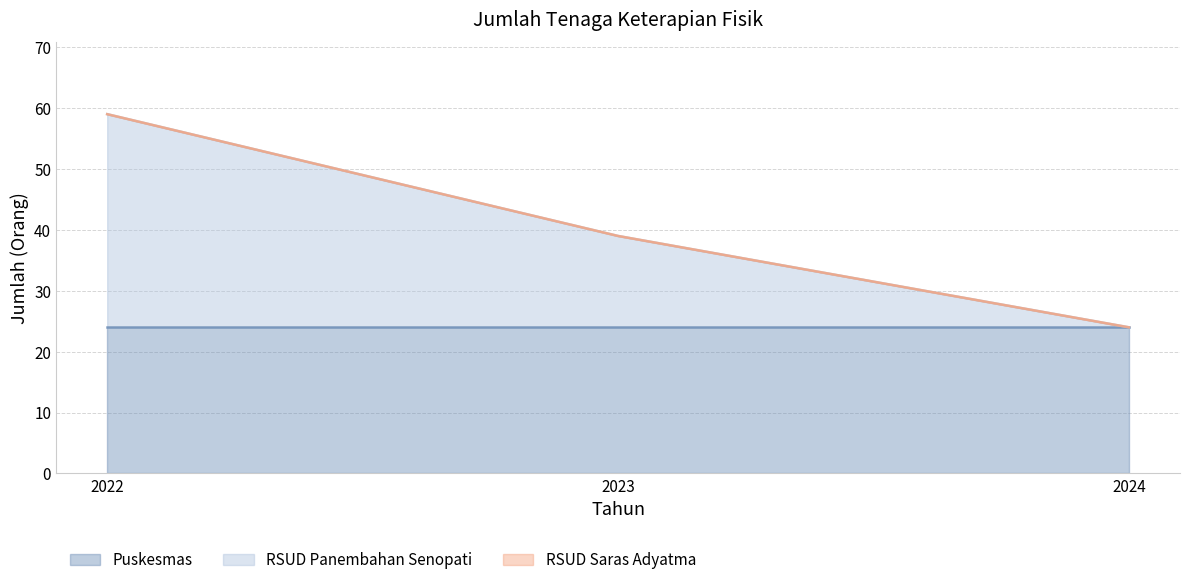

What is the difference between the RSUD Panembahan Senopati values at 2023 and 2024?

15